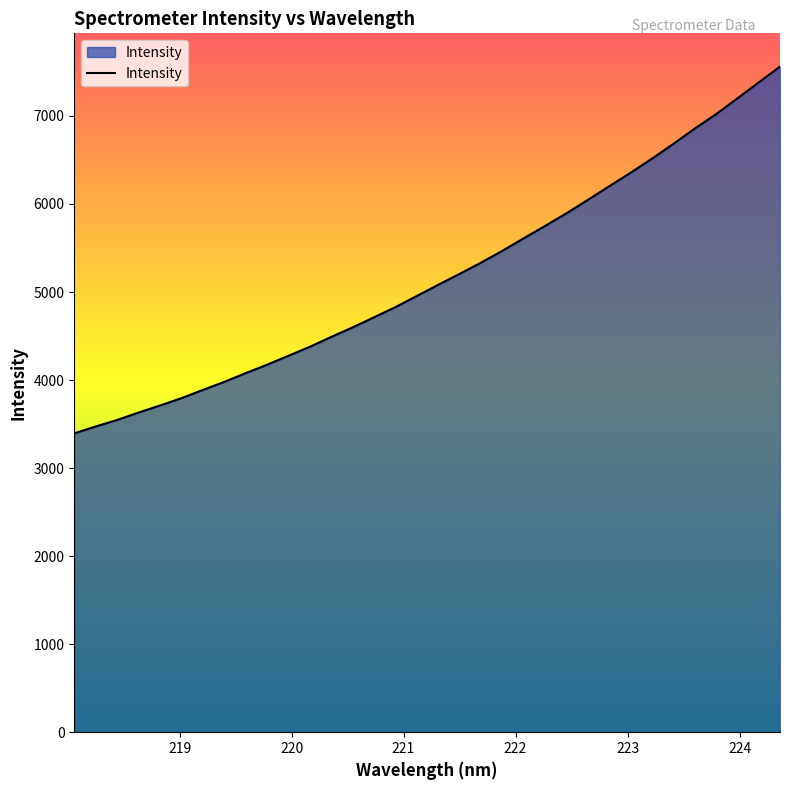

What is the minimum value shown in the chart?

3394.2